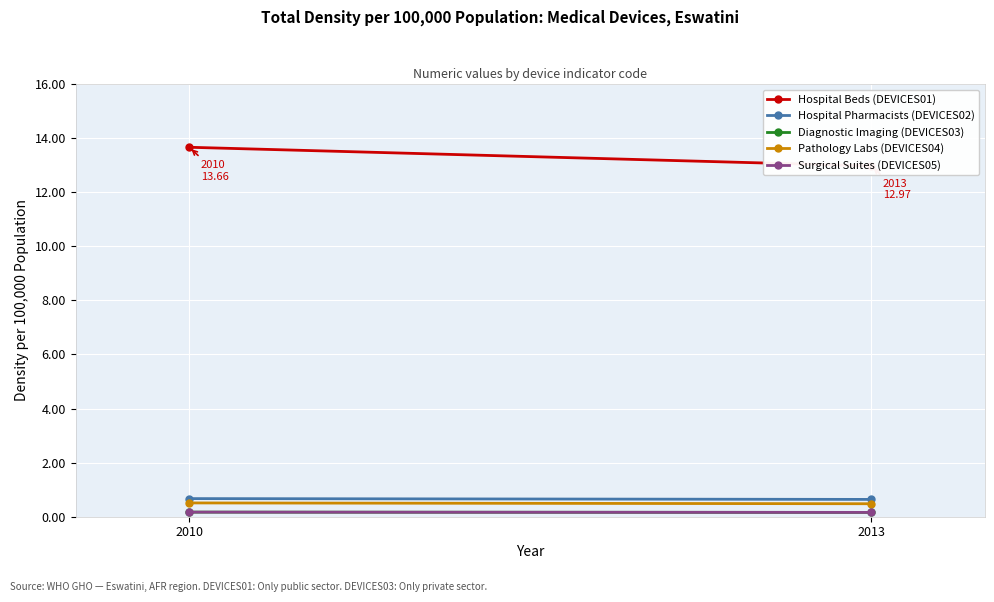

Rank the series by their maximum value, from highest to lowest.

Hospital Beds (DEVICES01), Hospital Pharmacists (DEVICES02), Pathology Labs (DEVICES04), Diagnostic Imaging (DEVICES03), Surgical Suites (DEVICES05)